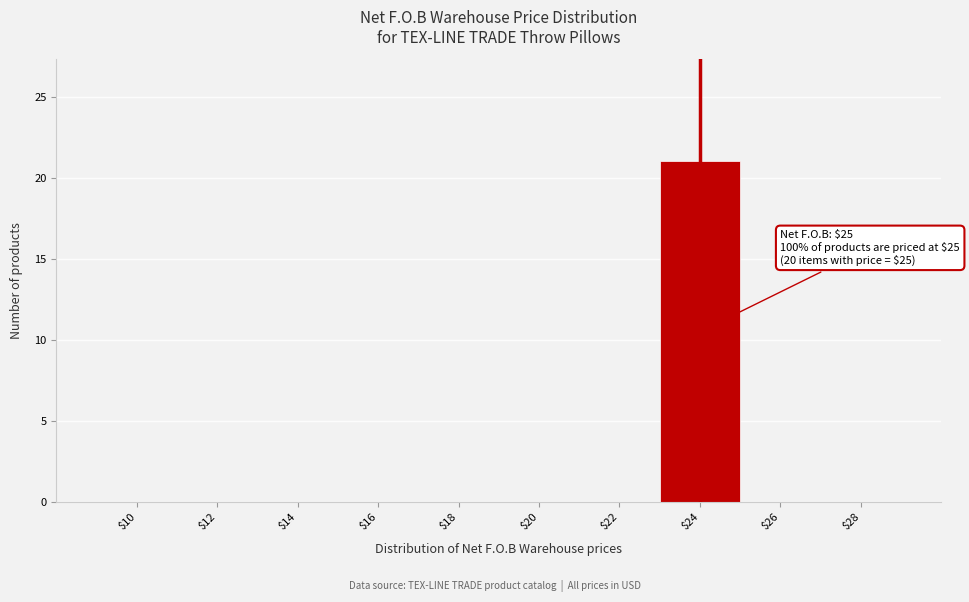

The chart shows a value of 14 at $24. True or false?

False